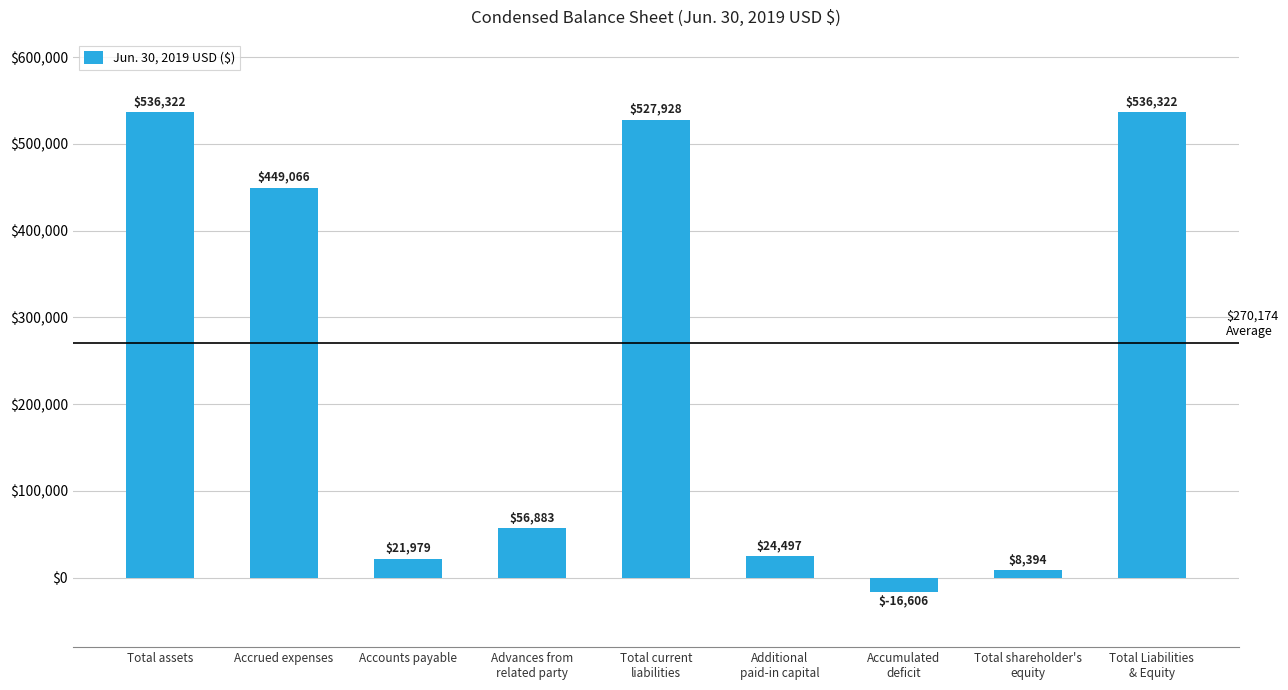

The value at Accrued expenses is 449066. True or false?

True